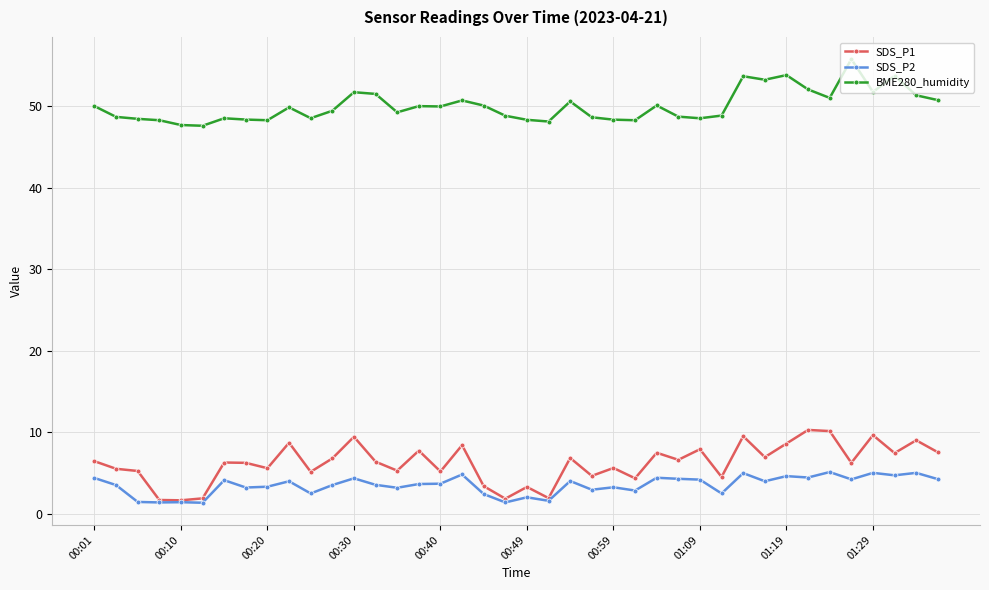

True or false: SDS_P1 has more than 0 interior local peaks.

True